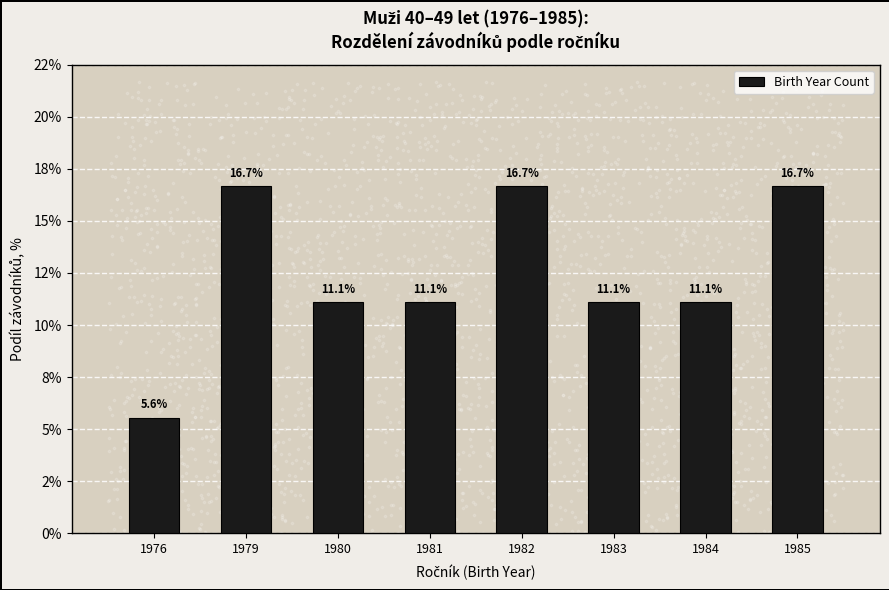

Approximately how many times larger is the value at 1984 compared to 1976?

2.0